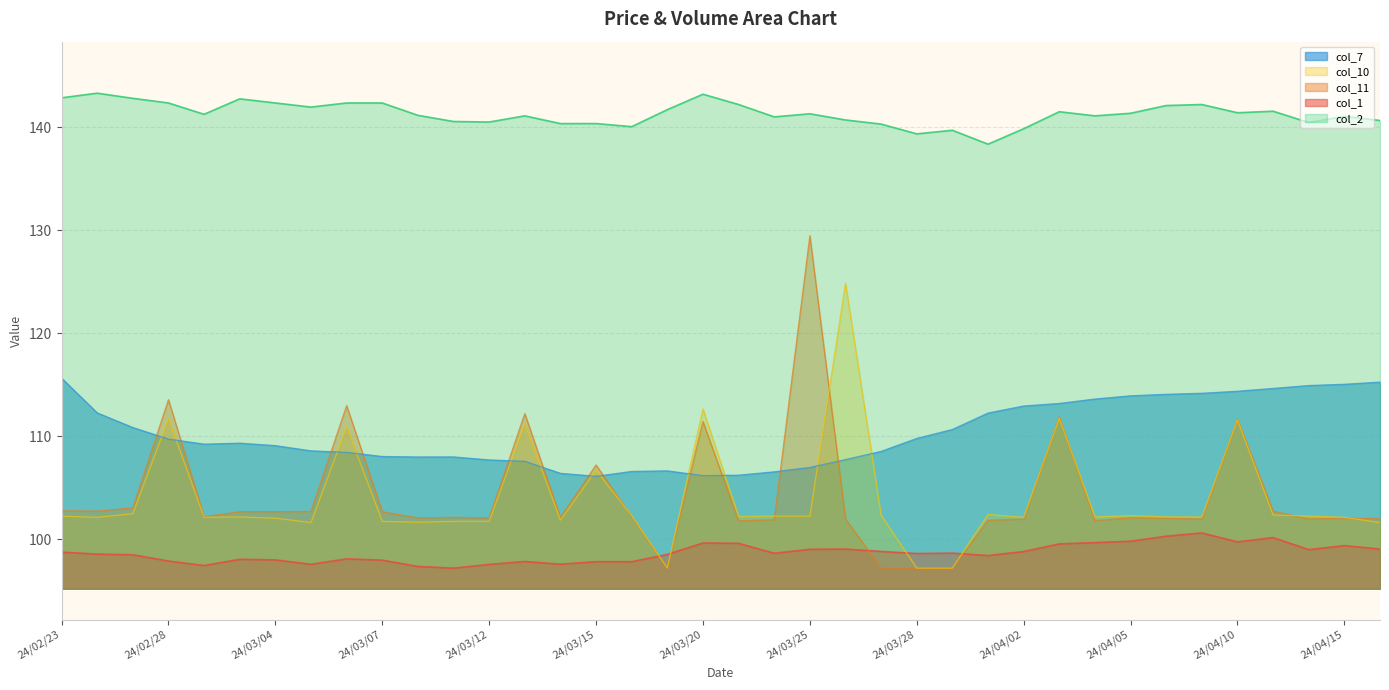

How many lines are shown in the chart?

5